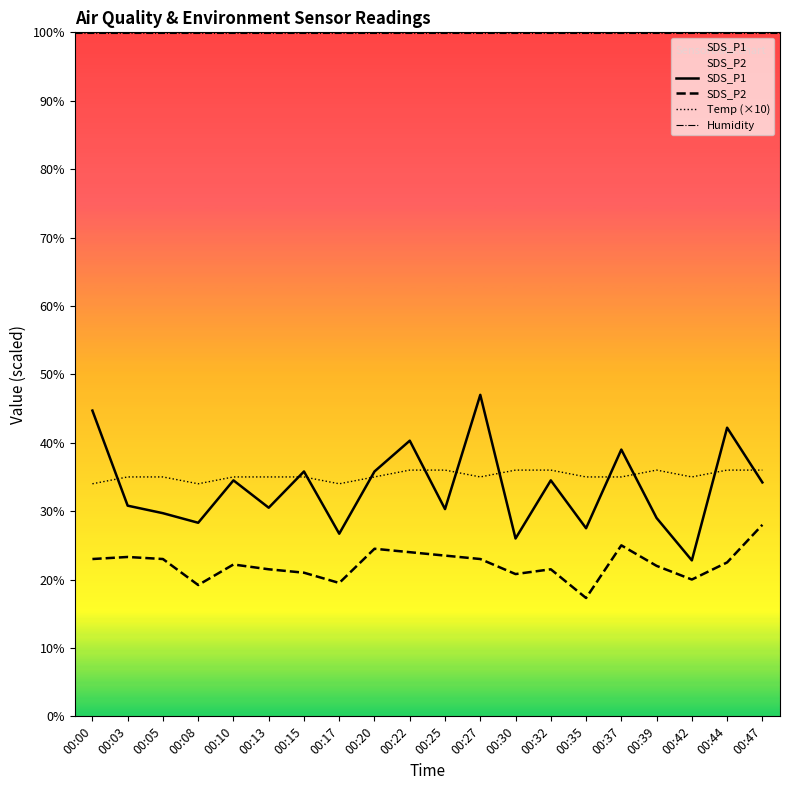

True or false: Temp (×10) has a value of 60.7 at 00:03.

False